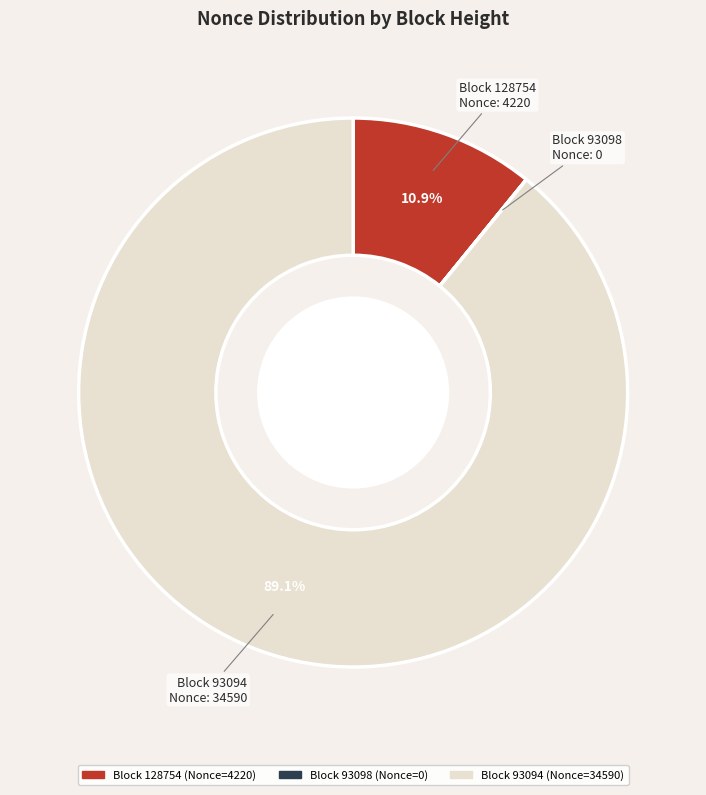

To the nearest percent, what is the average slice percentage?

33%